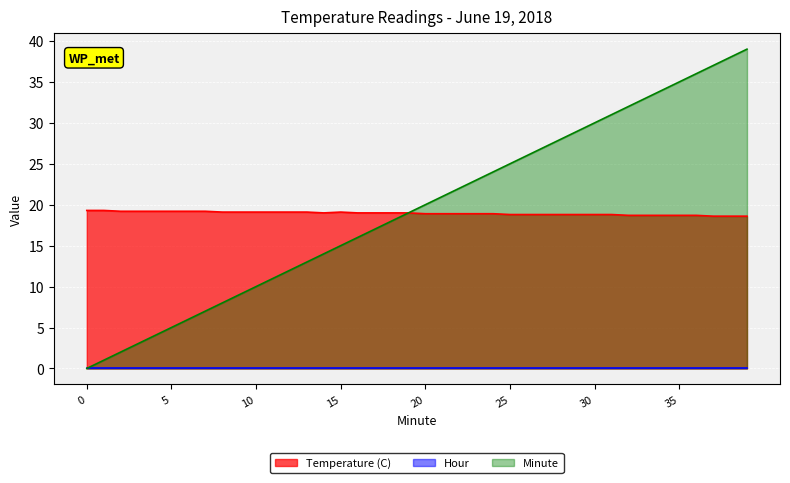

What is the difference between the second highest and second lowest values in the Minute series?

37.0